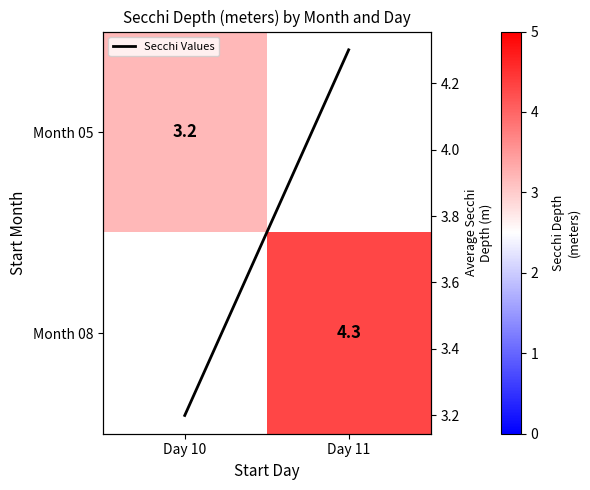

The value of Secchi Values at Day 11 is 7.6. True or false?

False